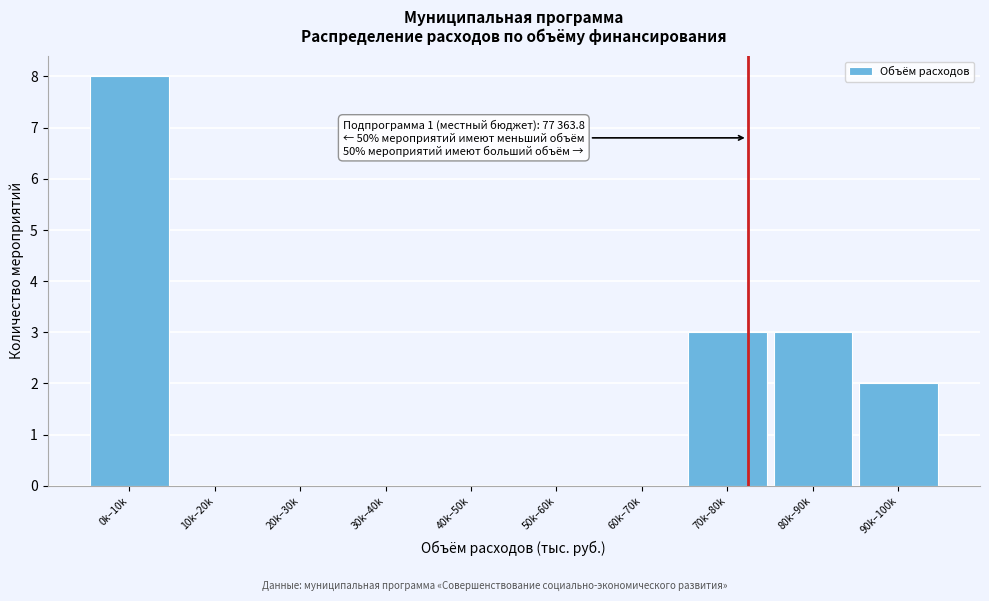

Reading right to left, what are all the values shown in this chart?

90k–100k=2	80k–90k=3	70k–80k=3	60k–70k=0	50k–60k=0	40k–50k=0	30k–40k=0	20k–30k=0	10k–20k=0	0k–10k=8